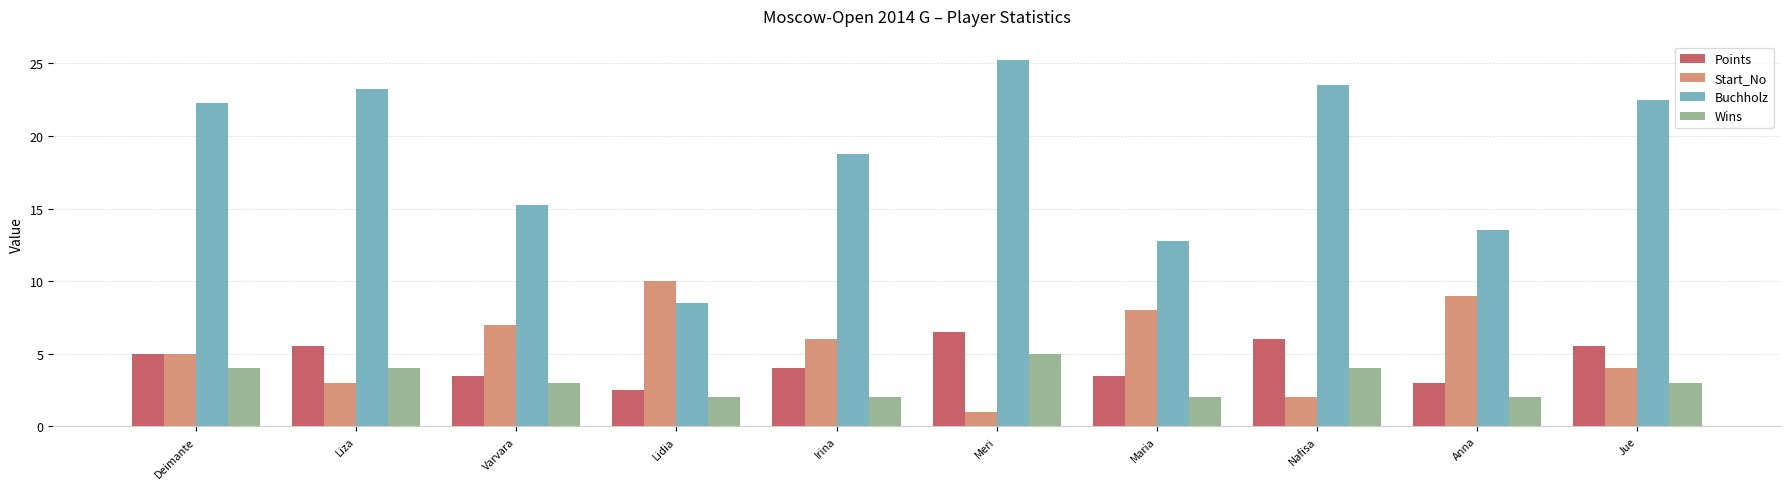

At which category is the sum across all series the highest?

Meri